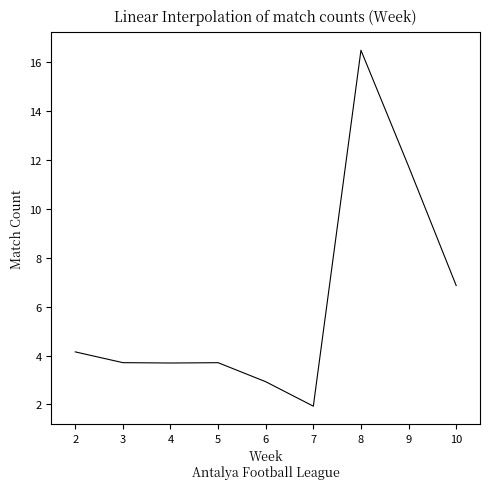

At which category does the chart reach its peak across all series?

8